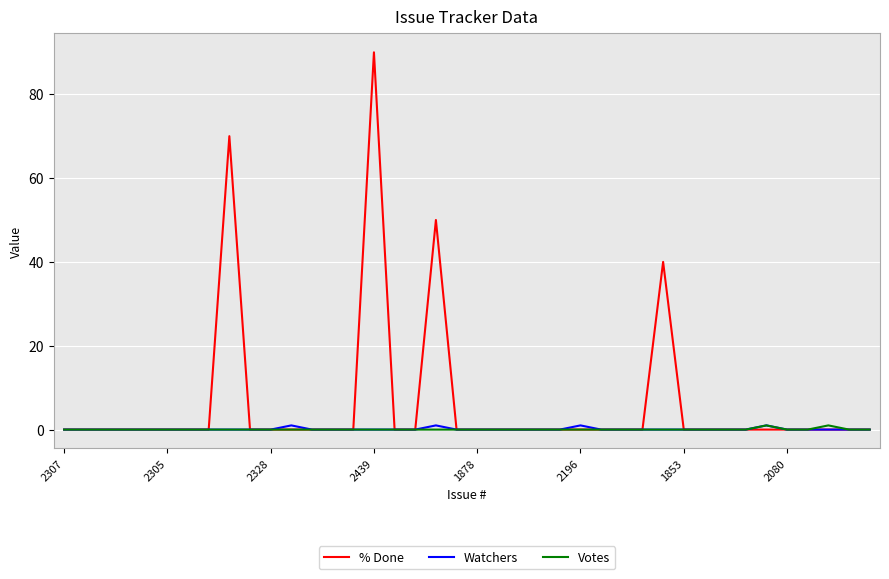

What is the greatest value displayed?

90